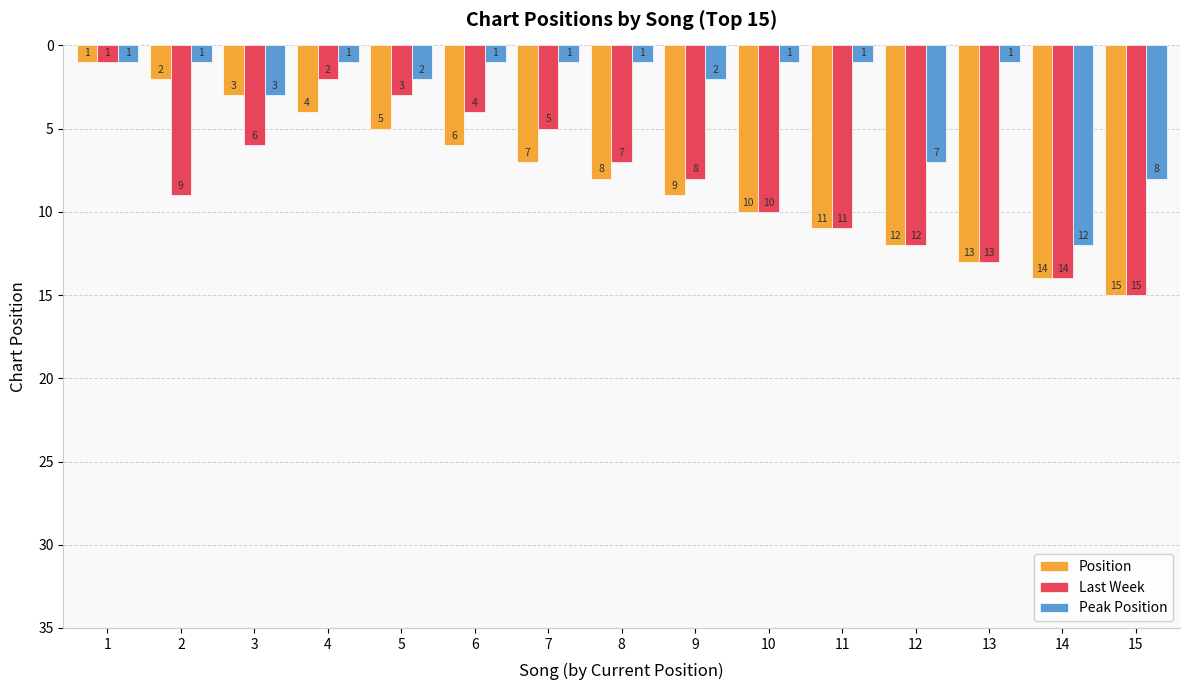

At 2, list the series in order from largest to smallest.

Last Week, Position, Peak Position